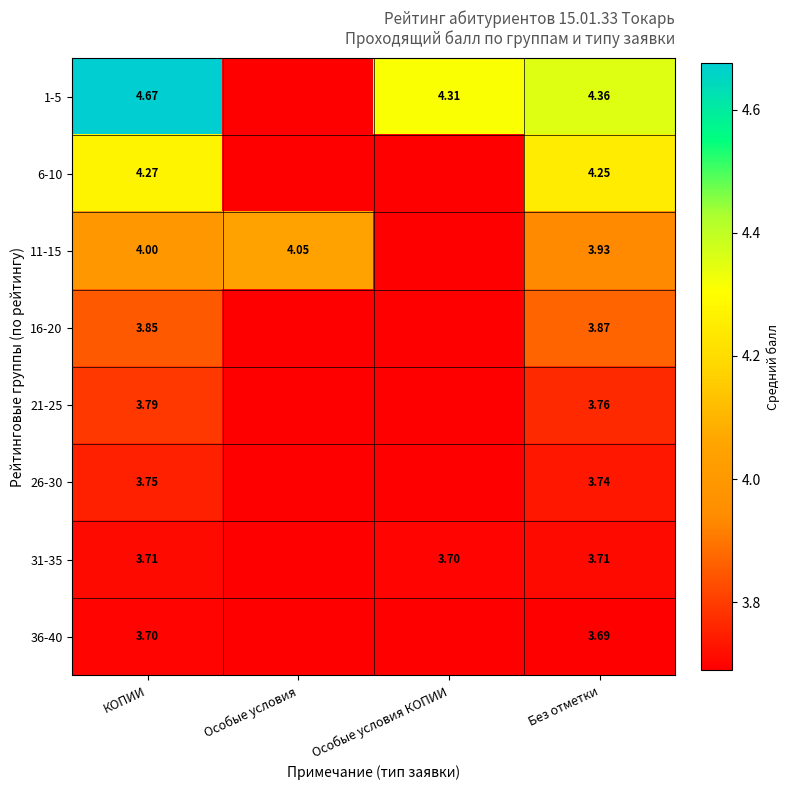

Between КОПИИ and Особые условия КОПИИ, which is larger?

КОПИИ